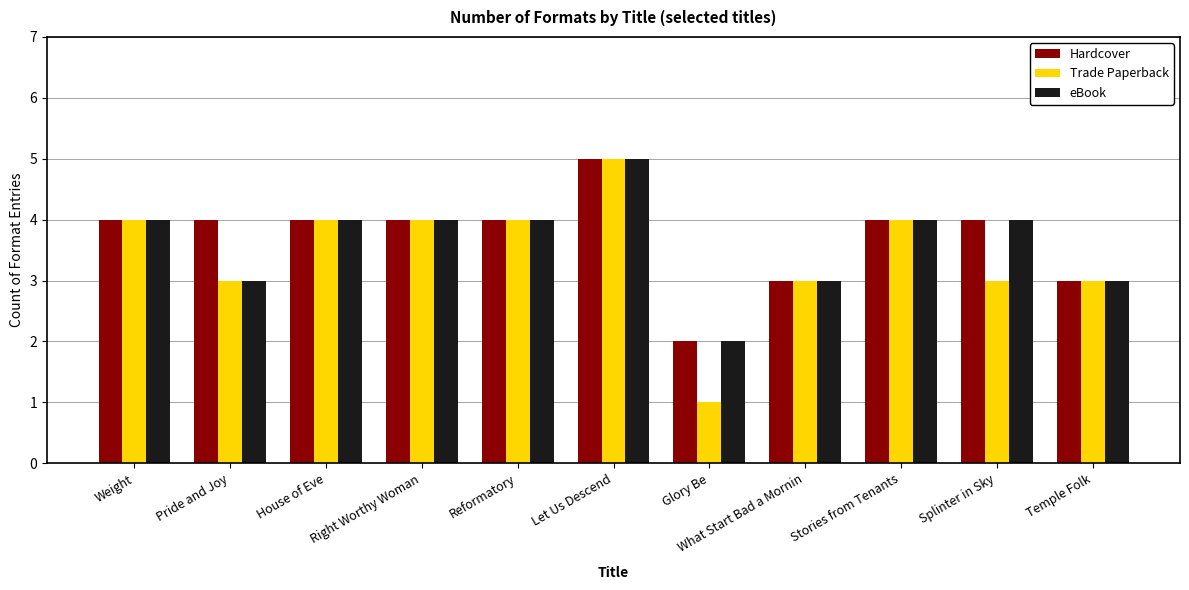

Reading right to left, extract all data points from this chart.

Hardcover: 3	4	4	3	2	5	4	4	4	4	4
Trade Paperback: 3	3	4	3	1	5	4	4	4	3	4
eBook: 3	4	4	3	2	5	4	4	4	3	4